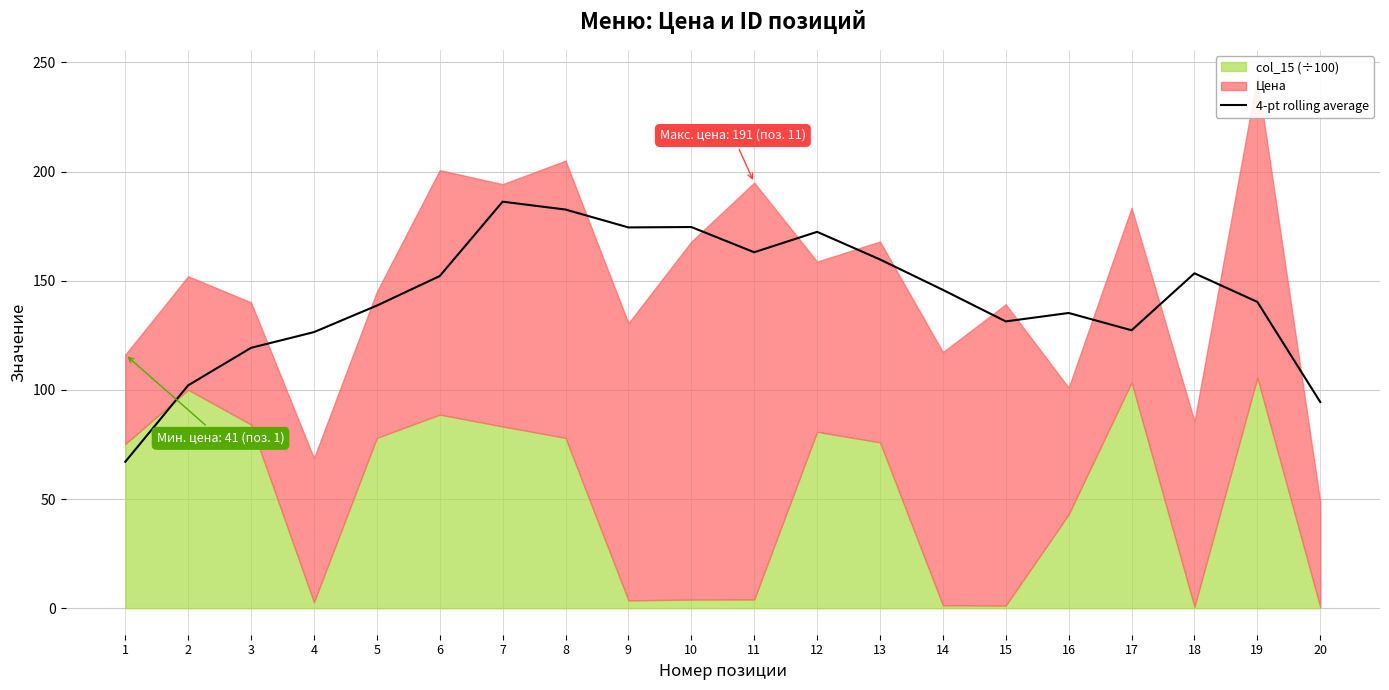

The value of 4-pt rolling average at 14 is 145.8. True or false?

True